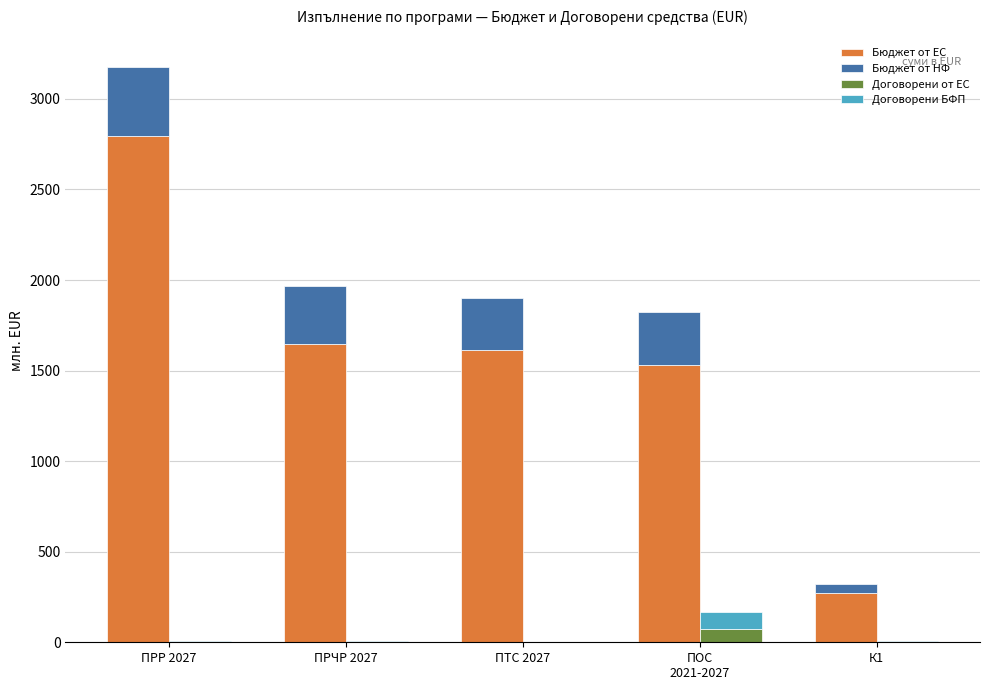

What is the average value of the Бюджет от НФ series?

265.0